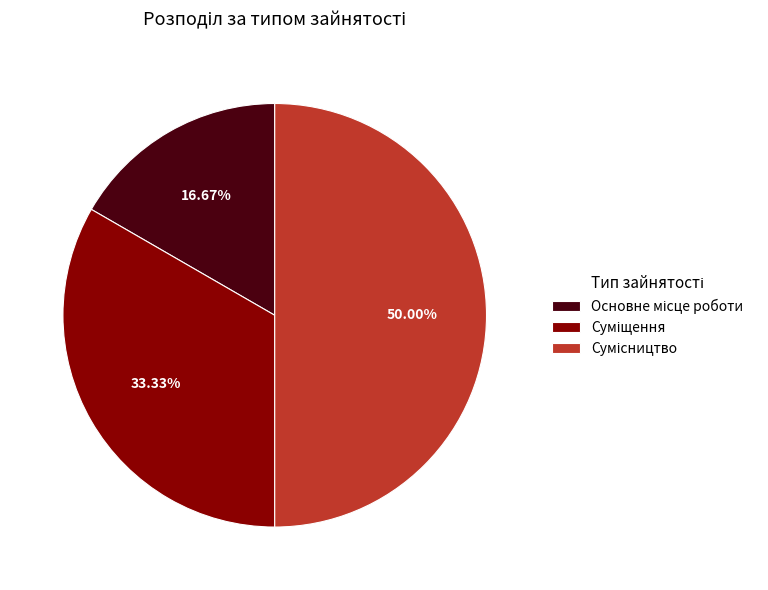

To the nearest percent, what is the difference between the largest and smallest slice percentages?

33%